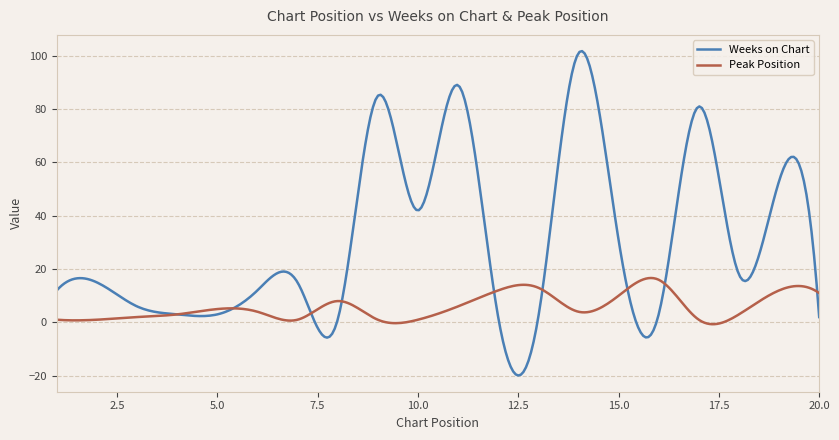

List the series in order of their peak value, lowest first.

Peak Position, Weeks on Chart